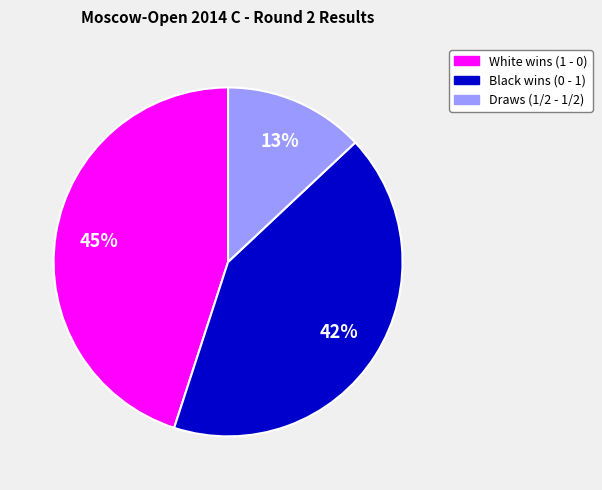

Is there any slice that represents more than half of the pie?

No